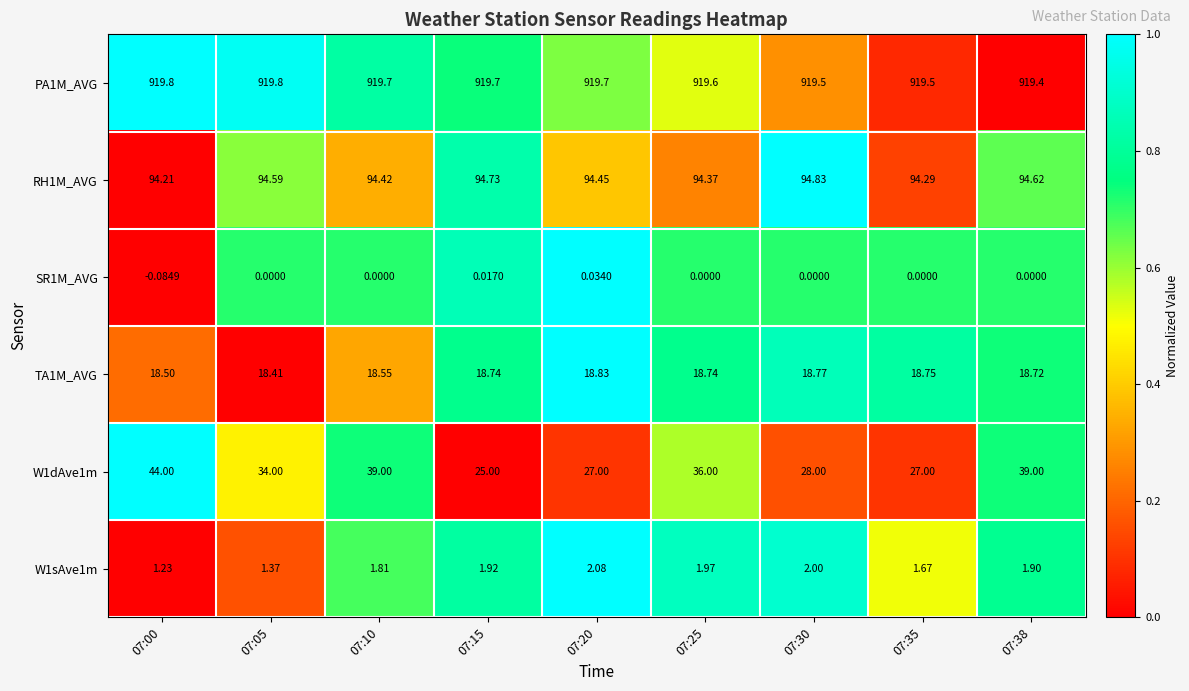

Is the value of W1sAve1m at 07:35 greater than the value of W1dAve1m at 07:05?

No